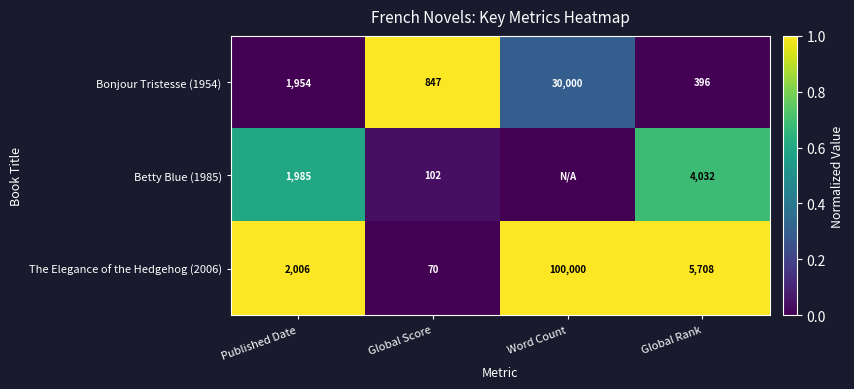

What is the spread (max minus min) of values at Global Score?

777